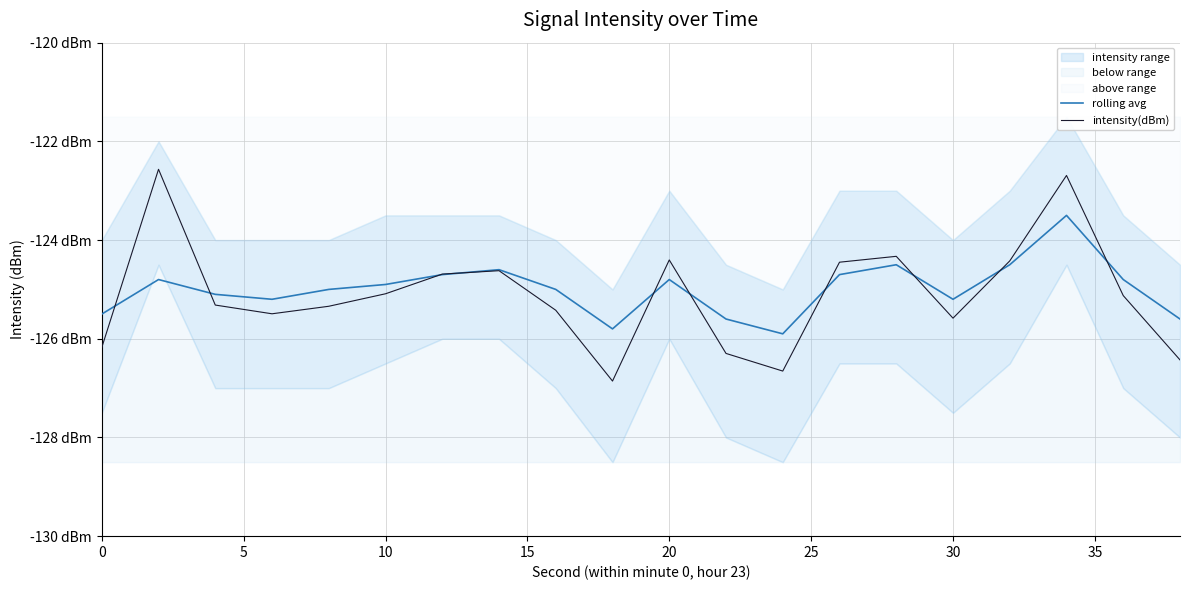

Is the value of rolling avg at 18 greater than the value of intensity(dBm) at 11?

Yes